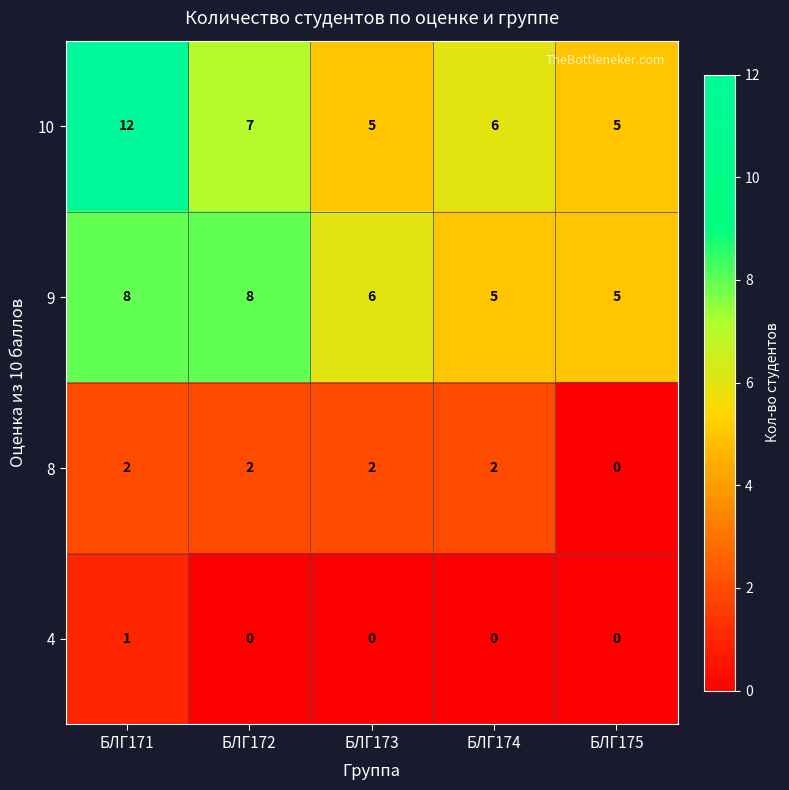

The 4 series shows 1 at БЛГ175. True or false?

False